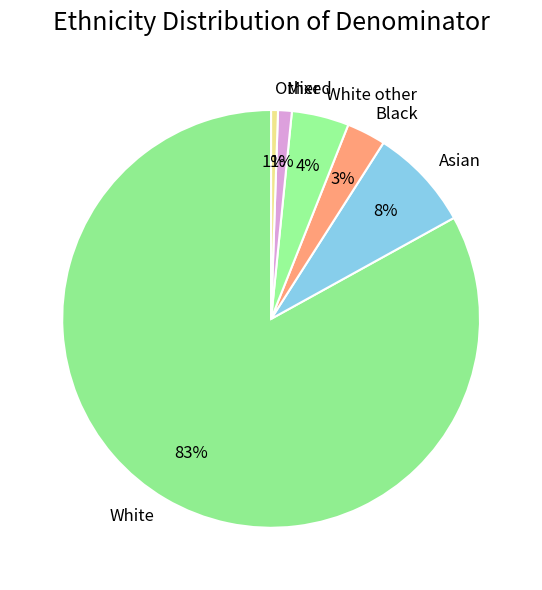

Between Black and White other, which is larger?

White other